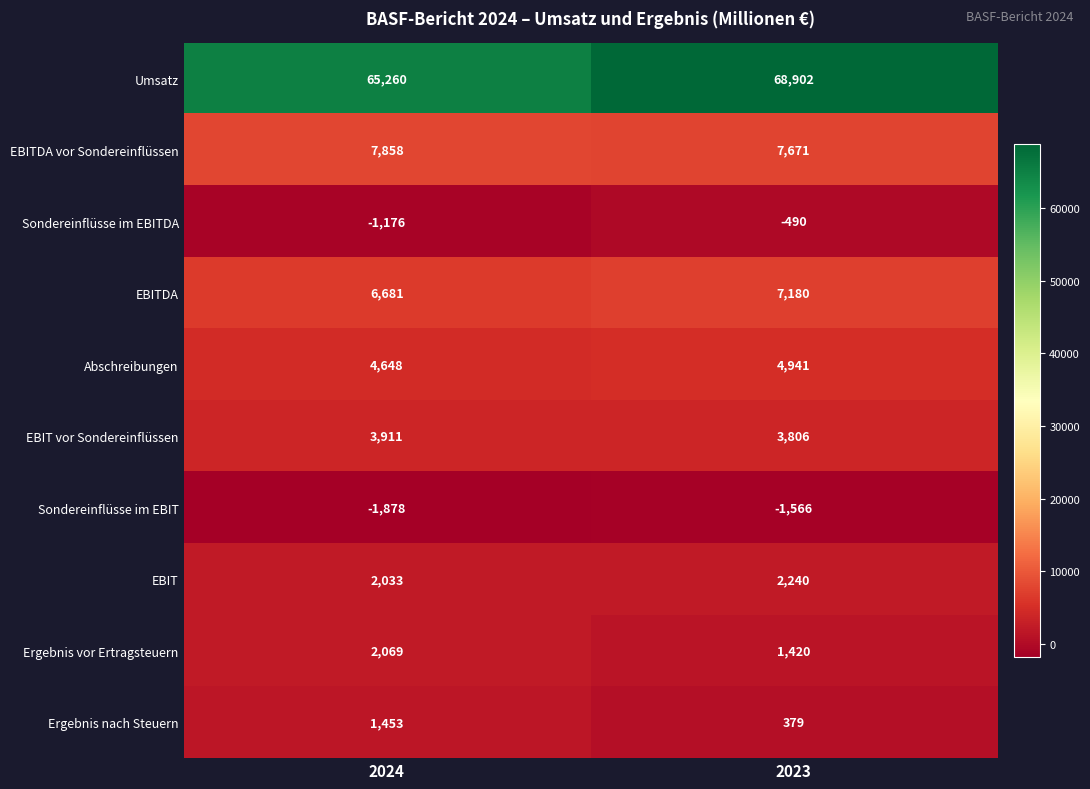

Which series has the largest total across all categories?

Umsatz